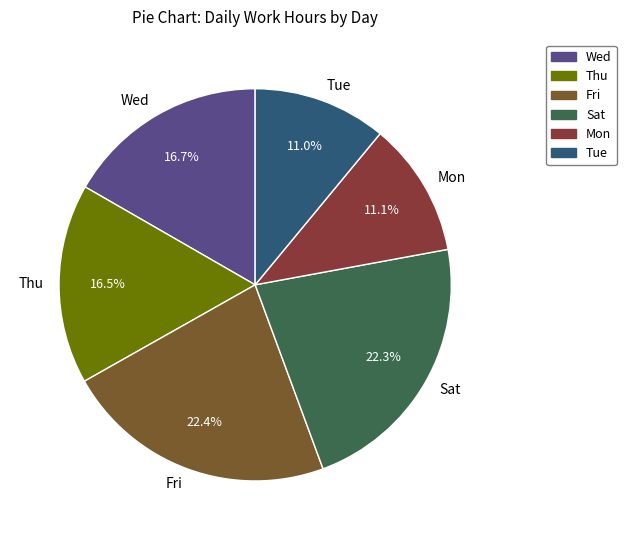

Does Mon represent more than half of the total?

No